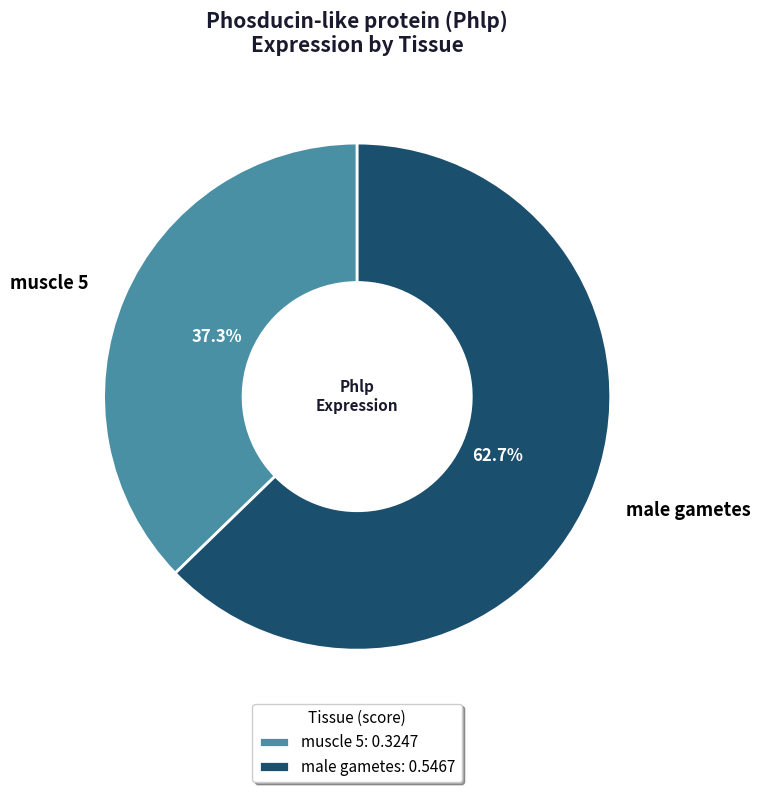

To the nearest percent, what portion does male gametes represent?

63%